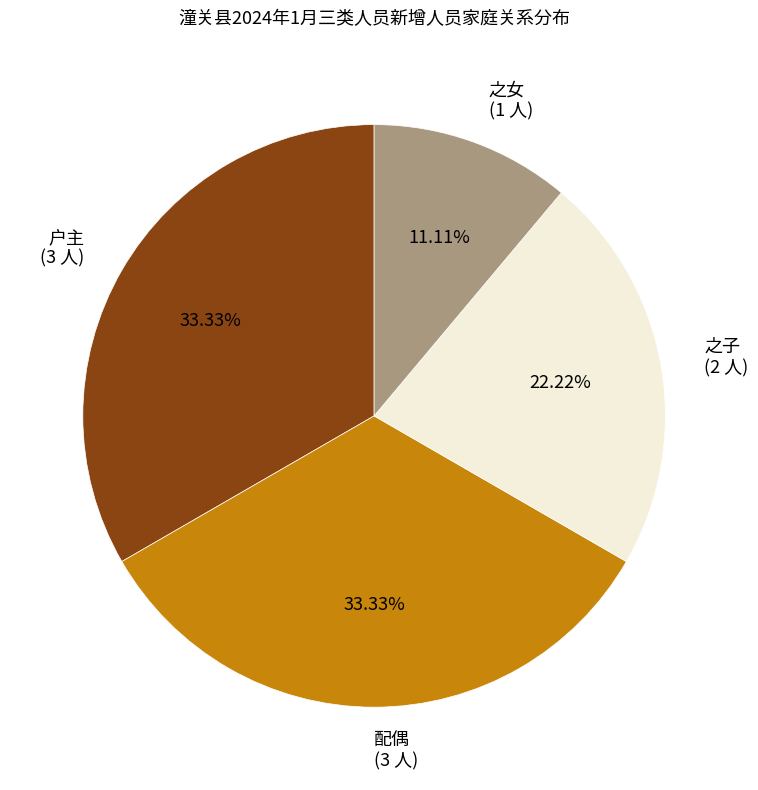

Do 配偶 (3 人) and 之女 (1 人) together represent more than half of the pie?

No